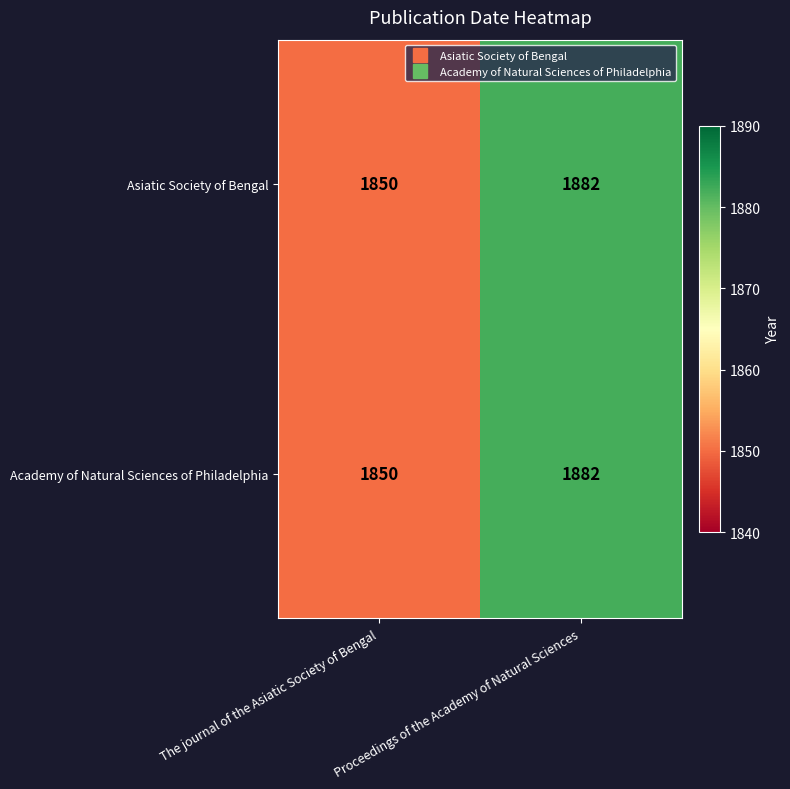

Which category has the highest value across all series?

Proceedings of the Academy of Natural Sciences